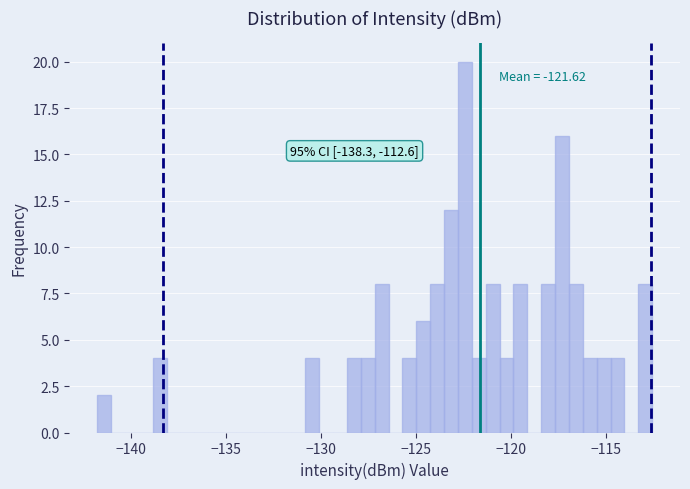

Read against the x-axis, roughly where is the centre of the tallest bar?

-122.5